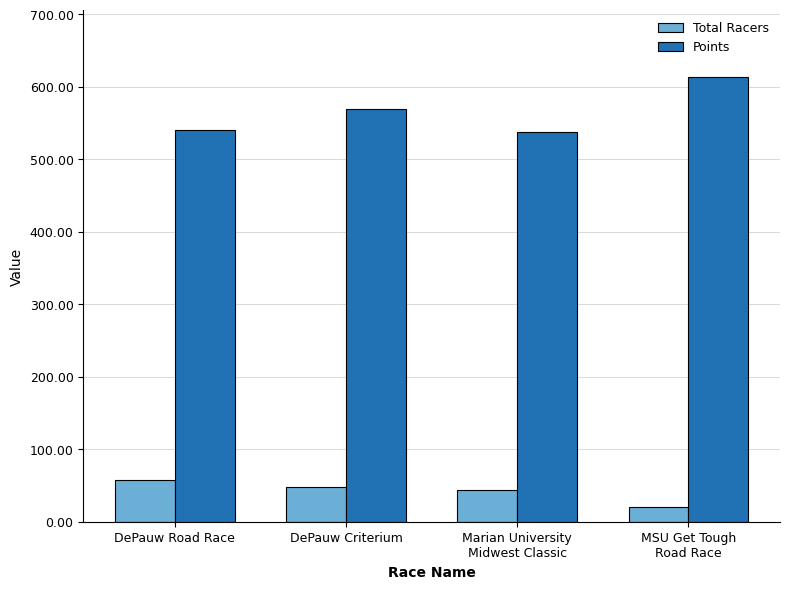

The Total Racers series shows 82.9 at DePauw Criterium. True or false?

False